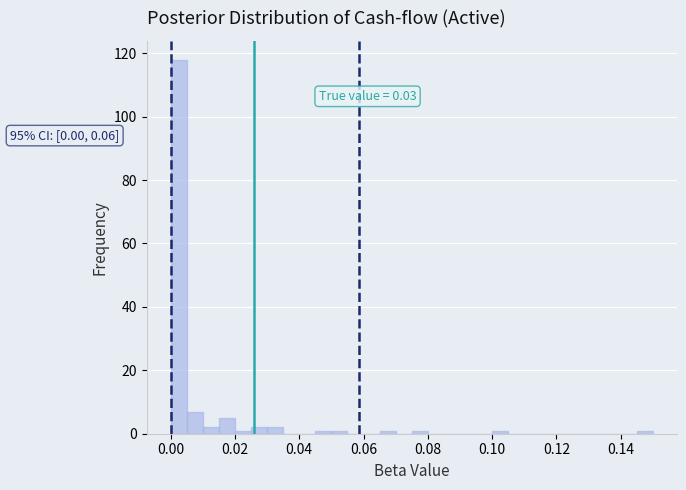

Read against the x-axis, roughly where is the centre of the tallest bar?

0.002